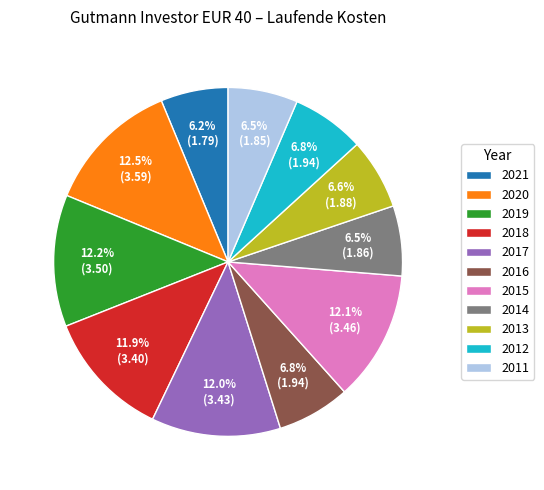

What percentage is NOT represented by 2020?

87.5%